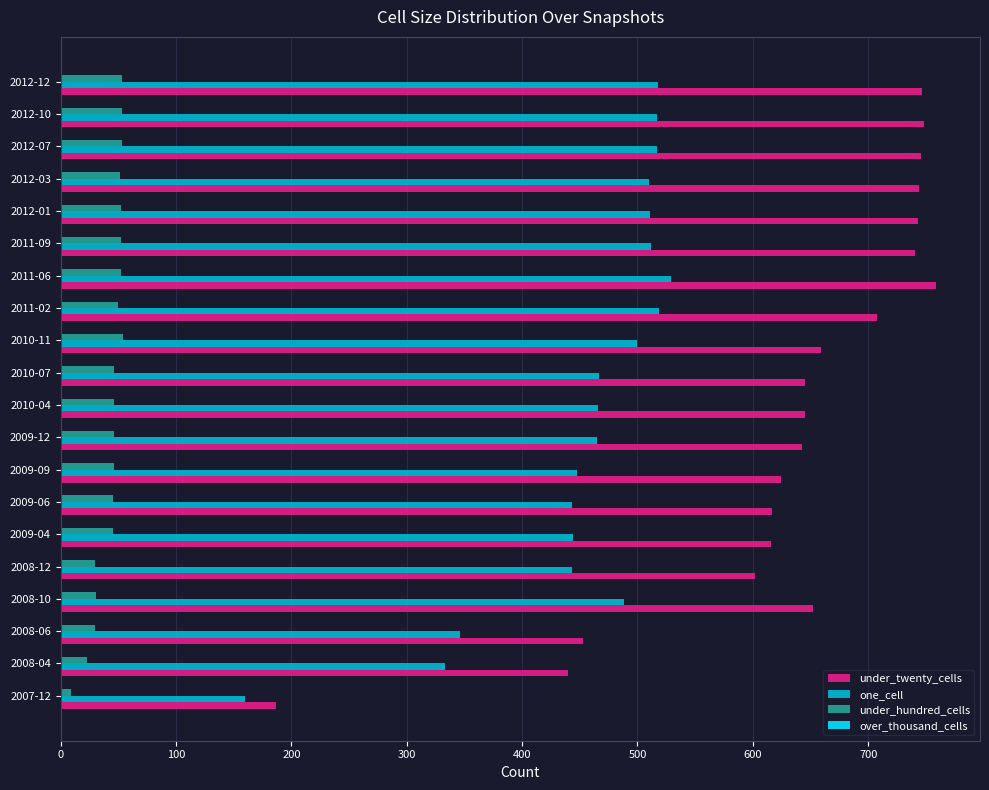

At how many categories does at least one series exceed 424?

19